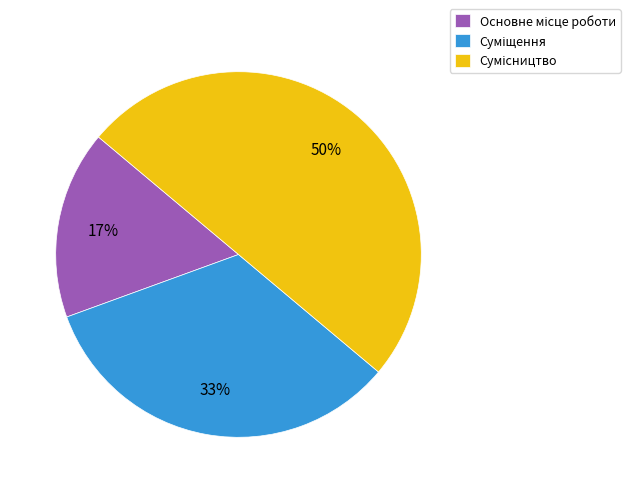

To the nearest percent, what is the average slice percentage?

33%